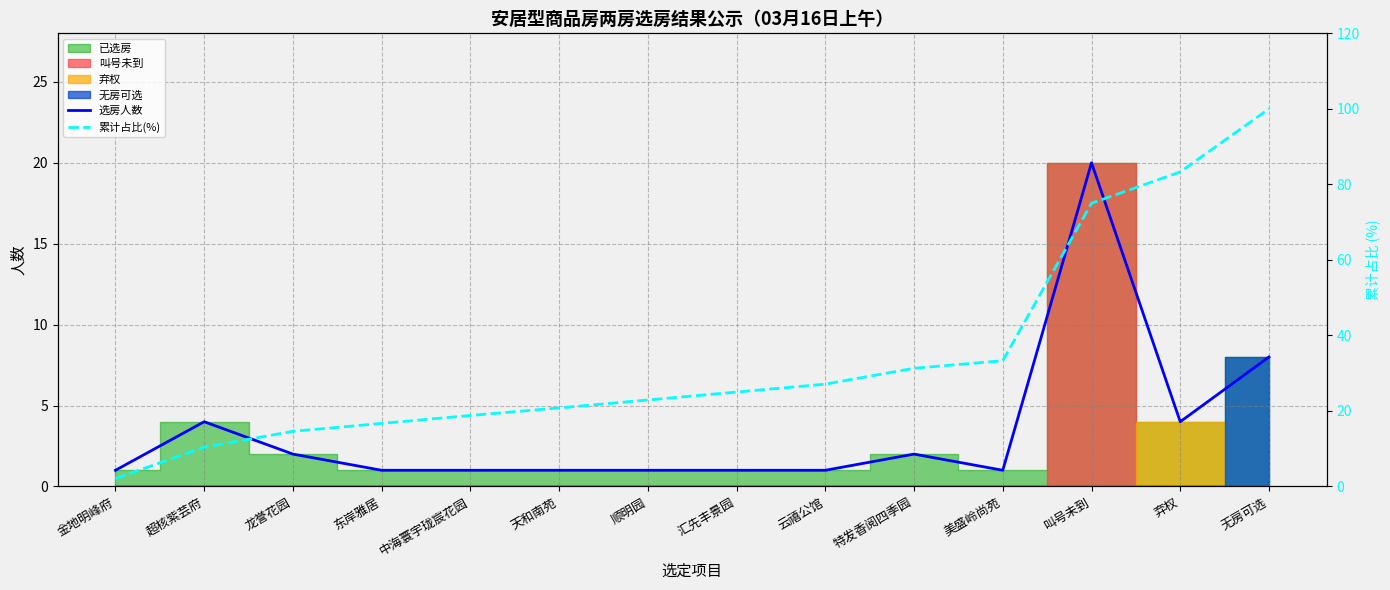

What is the sum of the 选房人数 values at 无房可选 and 龙誉花园?

10